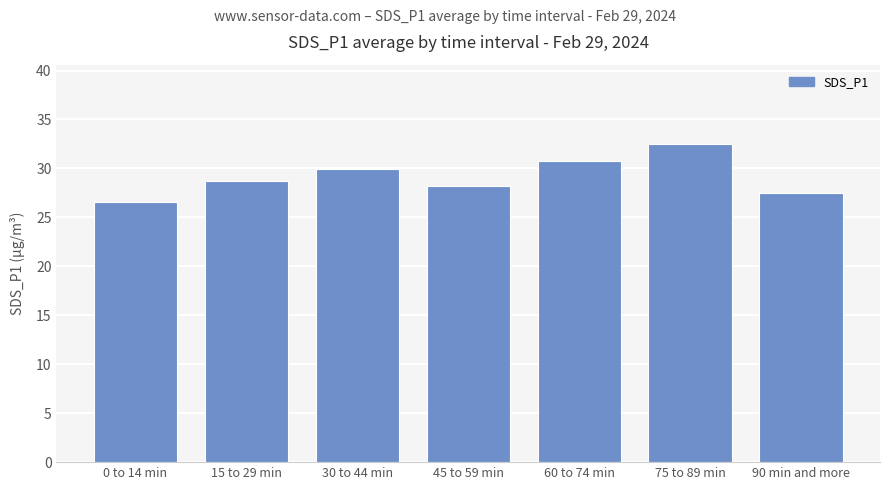

Read the value at 60 to 74 min.

30.8